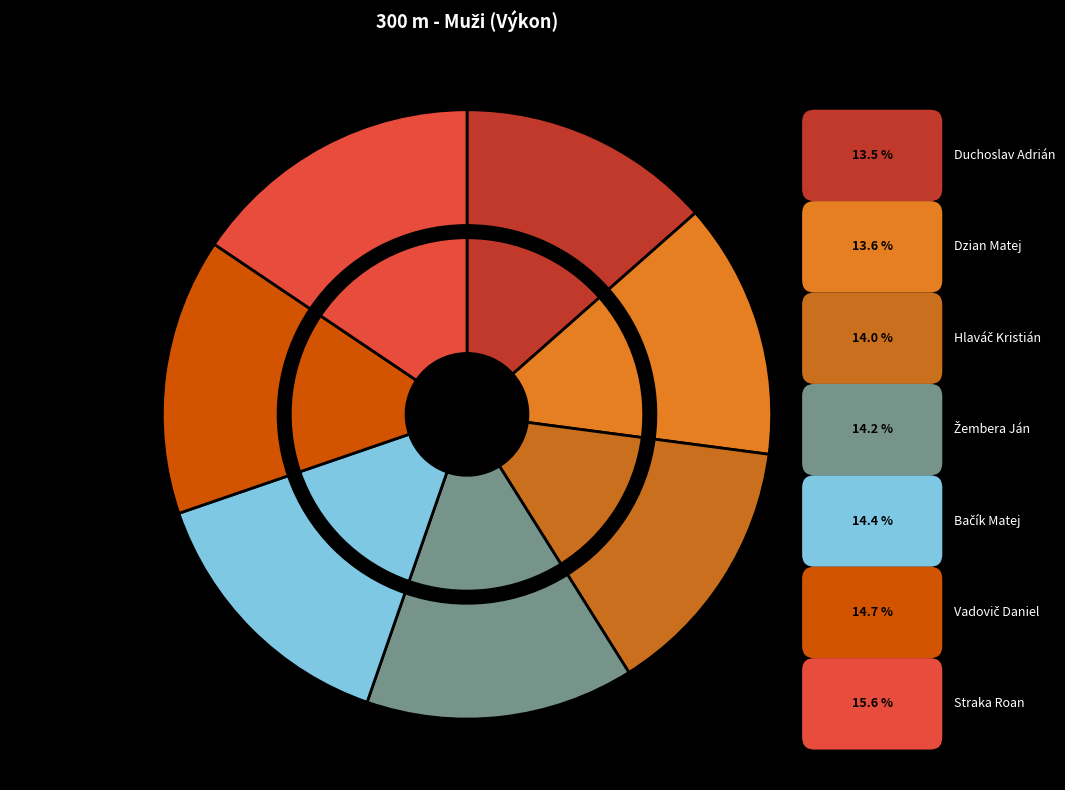

True or false: Žembera Ján accounts for 14% of the total.

True